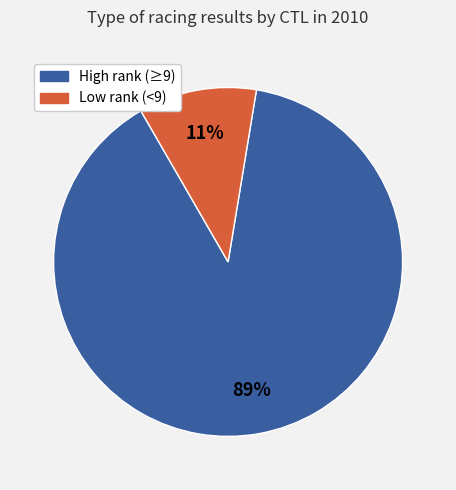

To the nearest percent, what is the difference between the largest and smallest slice percentages?

78%